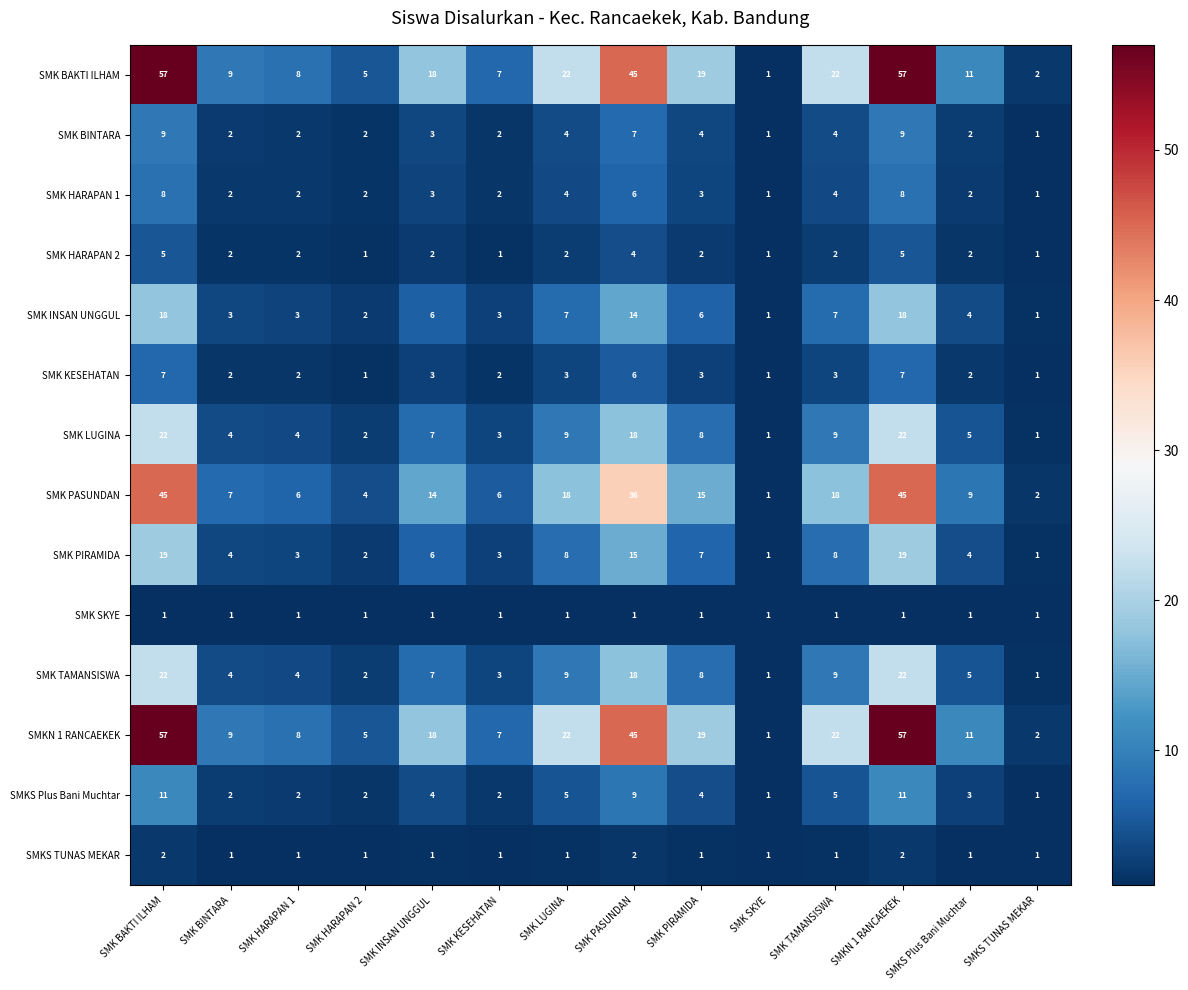

Where does the SMK LUGINA series first go above 7?

SMK BAKTI ILHAM